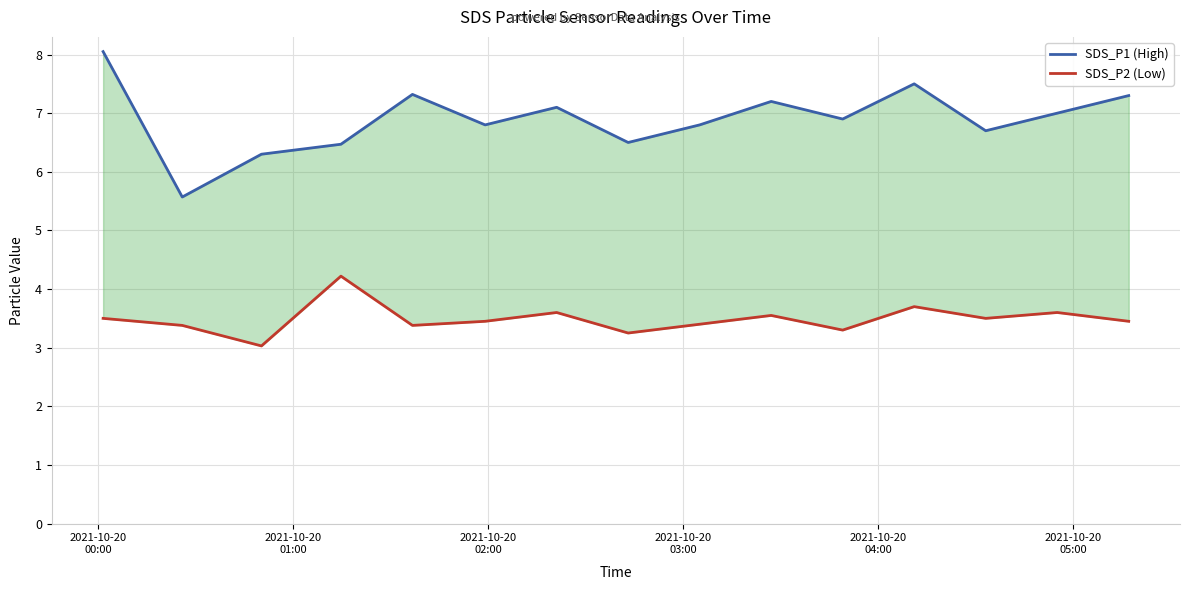

What is the highest value of the SDS_P2 (Low) series?

4.2